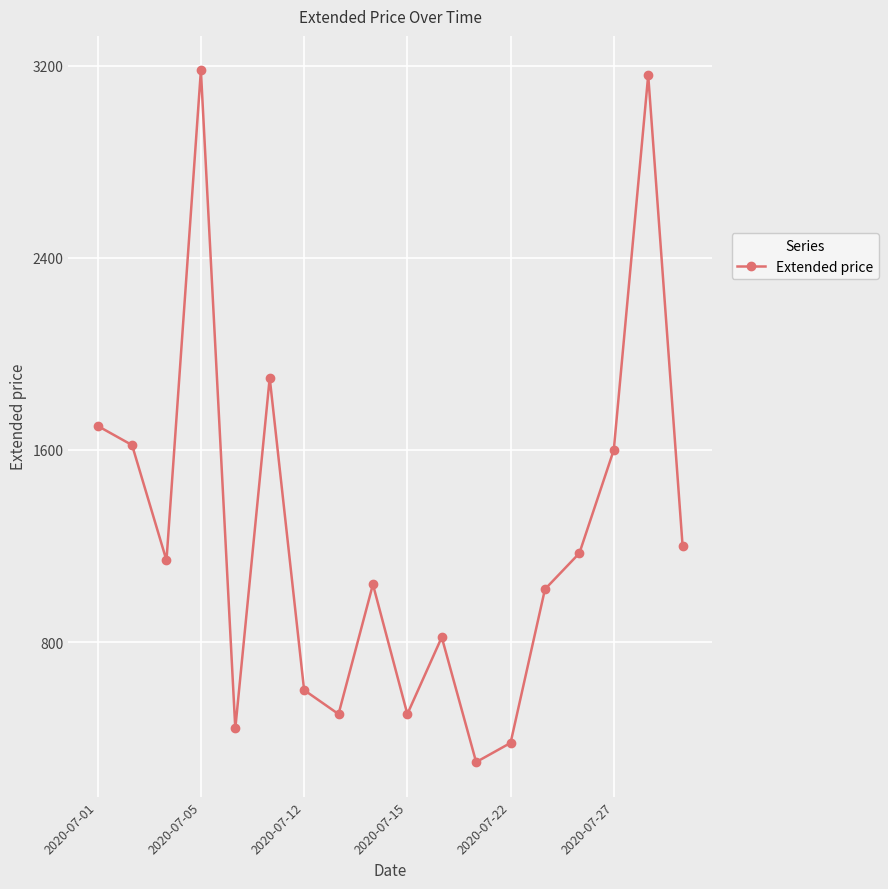

Reading right to left, list all the values displayed in this chart.

1200	3160	1600	1170	1020	380	300	820	500	1040	500	600	1900	440	3180	1140	1620	1700